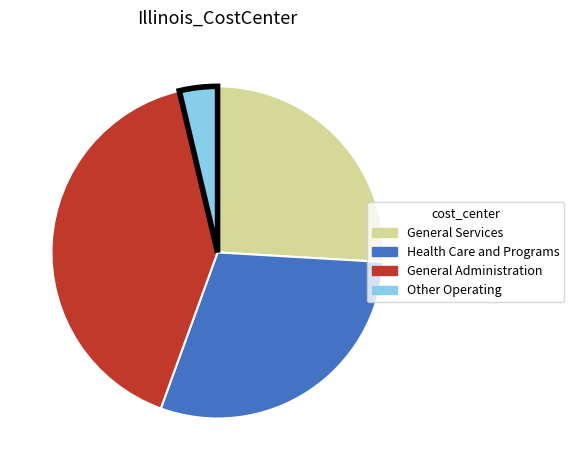

Do General Services and Health Care and Programs together represent more than half of the pie?

Yes